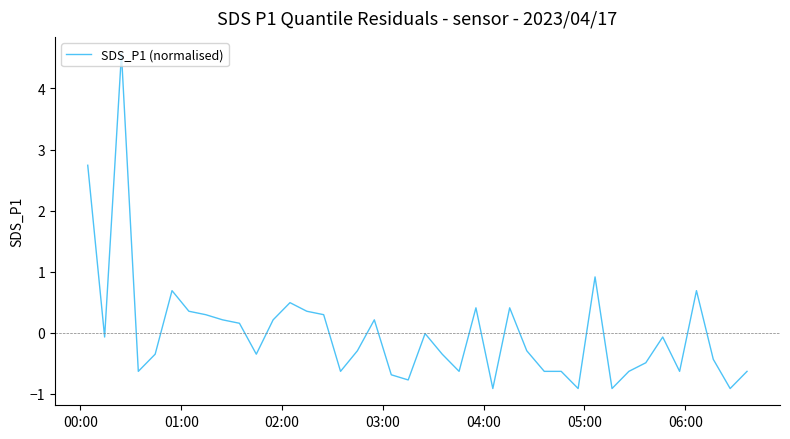

What is the maximum value shown in the chart?

4.6